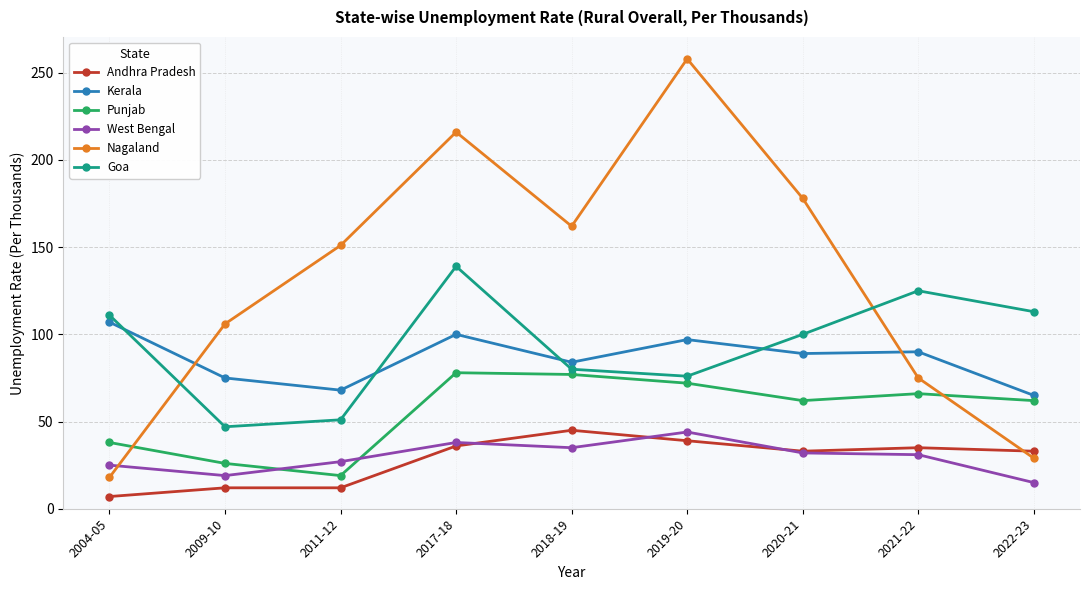

How many lines are shown in the chart?

6